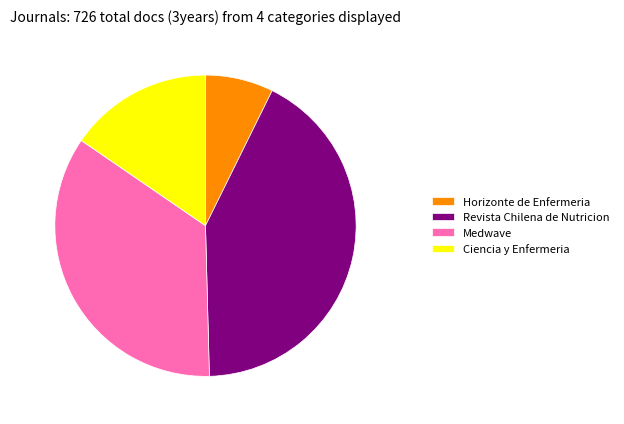

Between Medwave and Revista Chilena de Nutricion, which is larger?

Revista Chilena de Nutricion